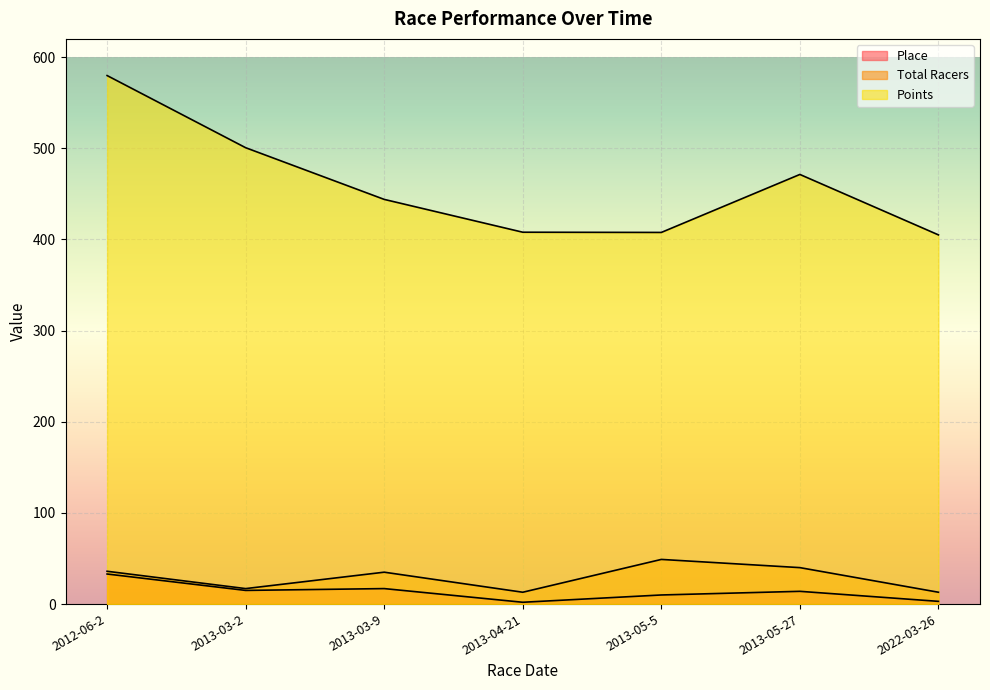

How many categories are shown in the chart?

7